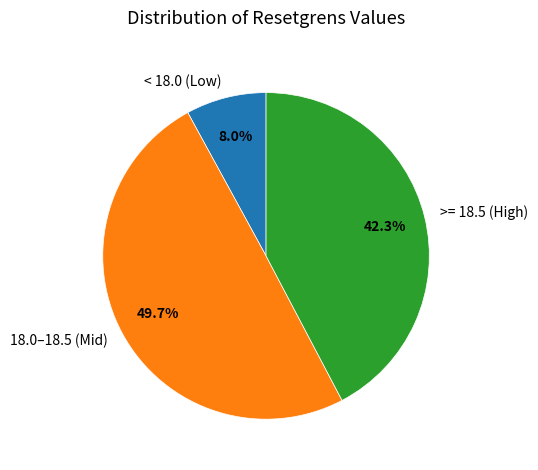

To the nearest percent, what is the difference between the largest and smallest slice percentages?

42%